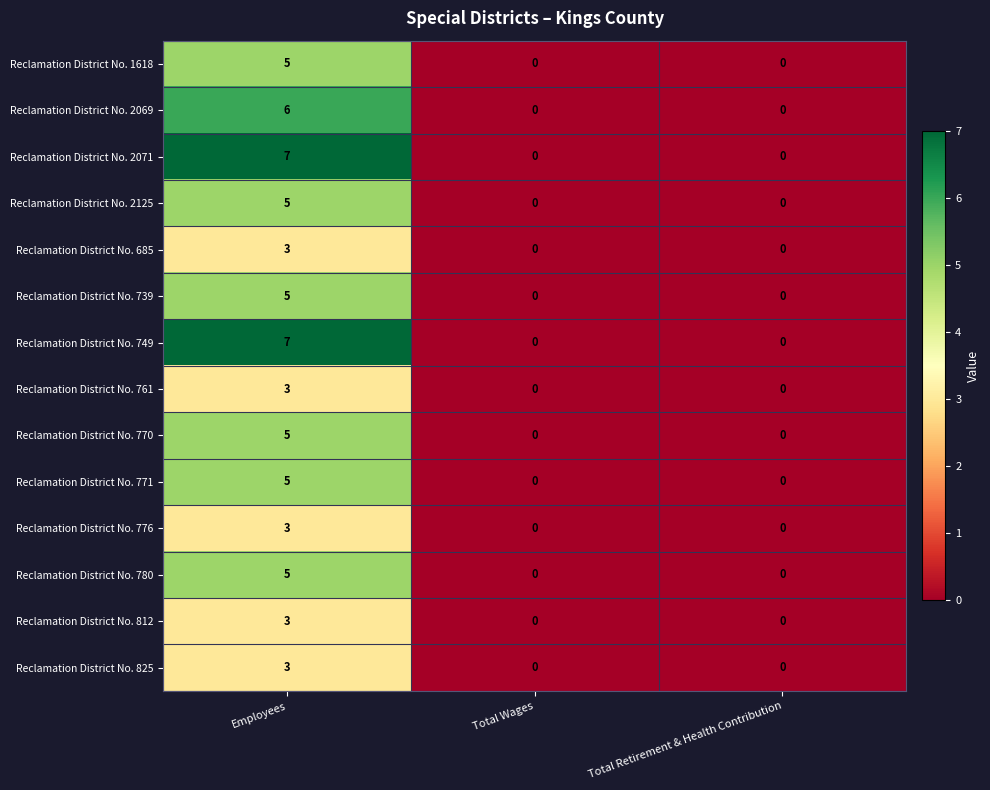

At which category is the sum across all series the highest?

Employees